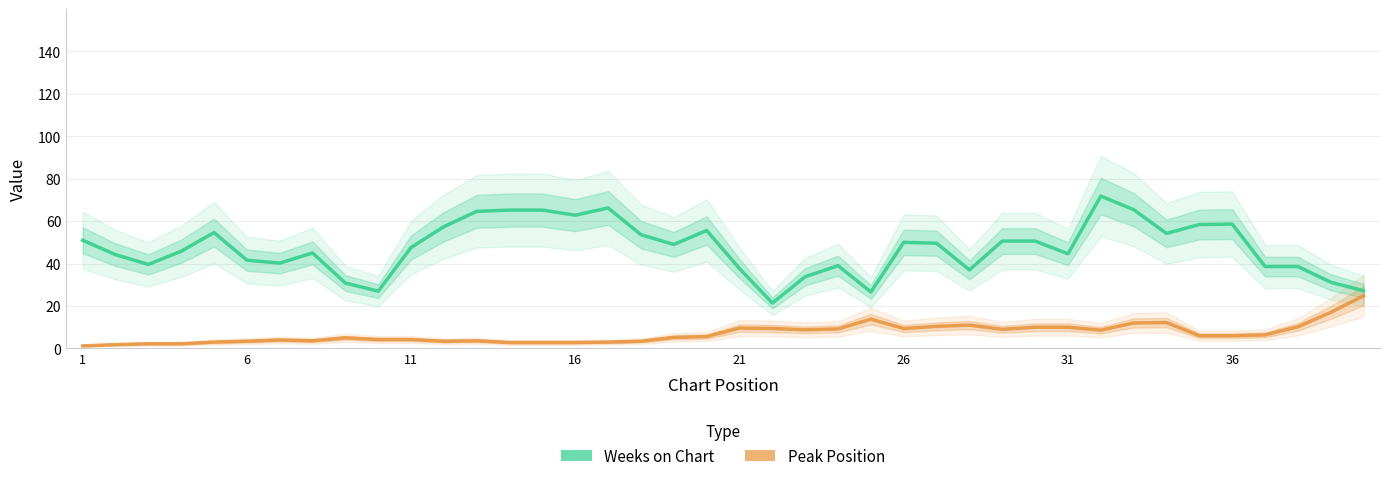

Where does the Peak Position series first go above 6?

21